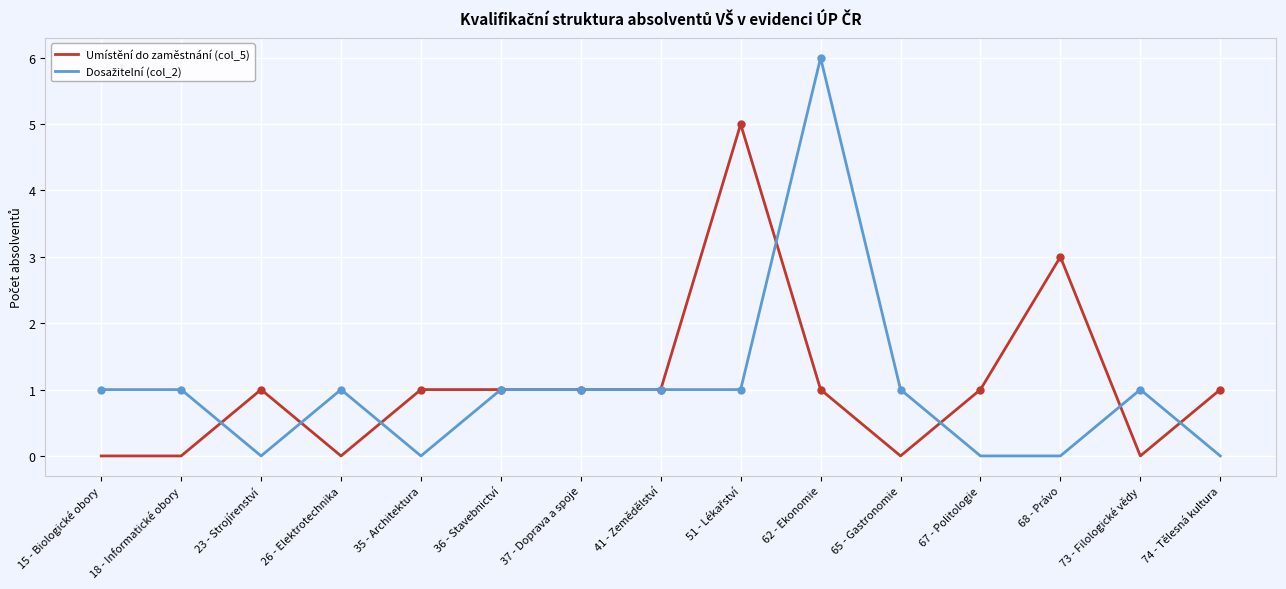

At which category is the sum across all series the highest?

62 - Ekonomie